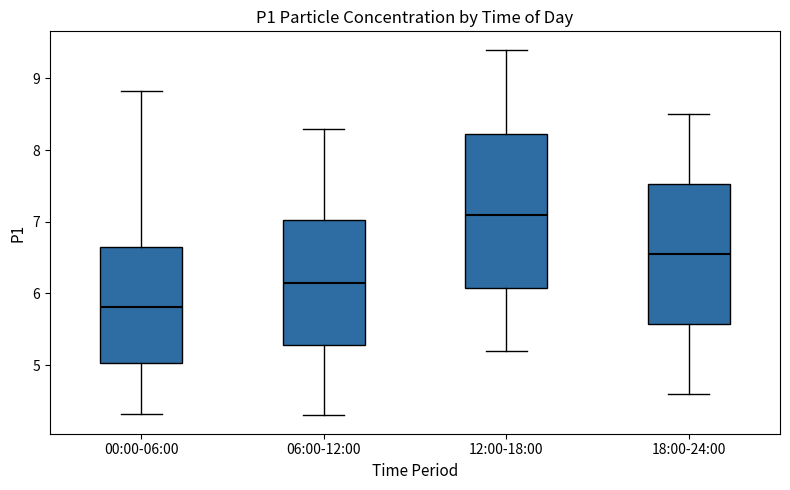

Which box is the tallest, from its lower edge to its upper edge?

12:00-18:00